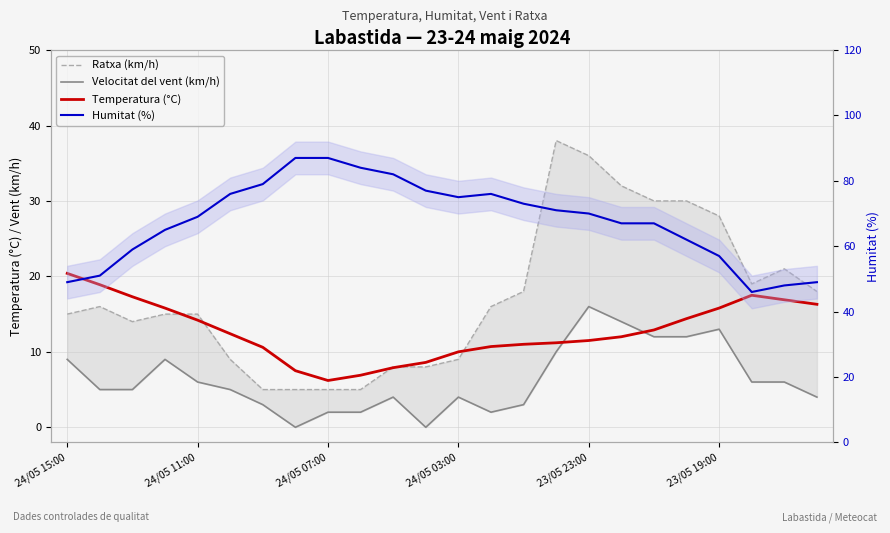

What is the approximate value of Ratxa (km/h) at 21?

19.0